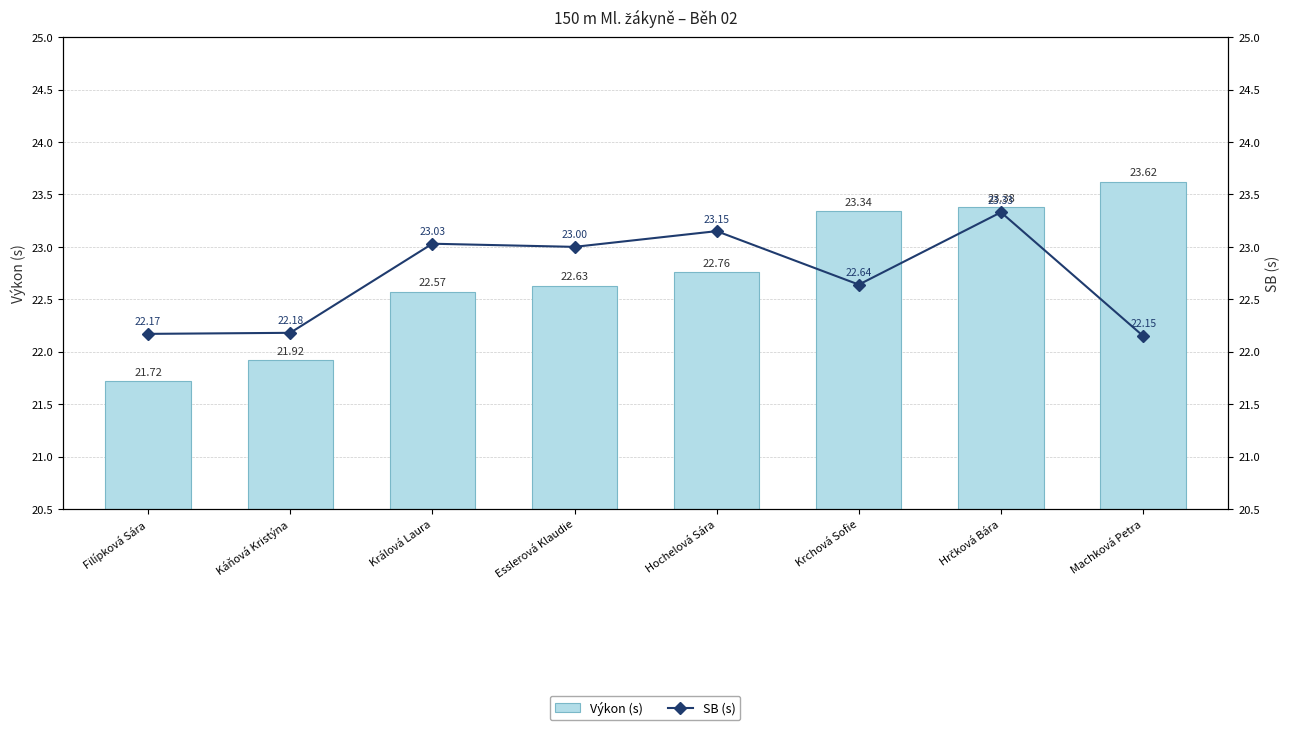

What is the total value across all series at Hochelová Sára?

45.9